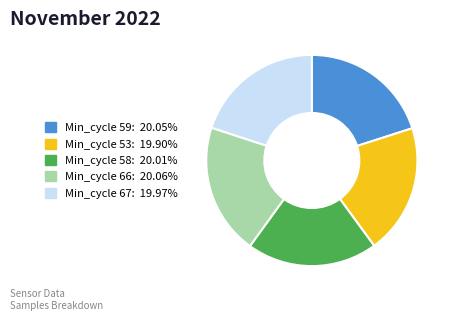

Do Min_cycle 59: 20.05% and Min_cycle 58: 20.01% together represent more than half of the pie?

No